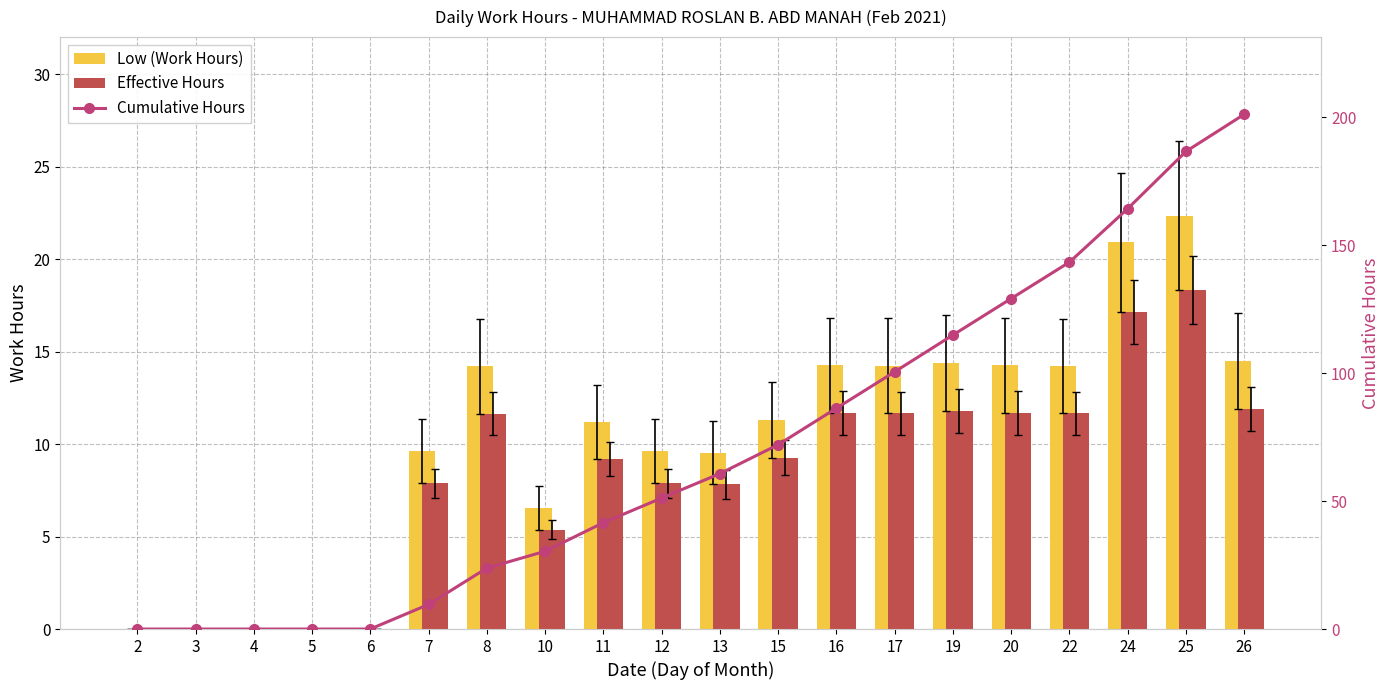

What is the difference between the Effective Hours values at 26 and 16?

0.2